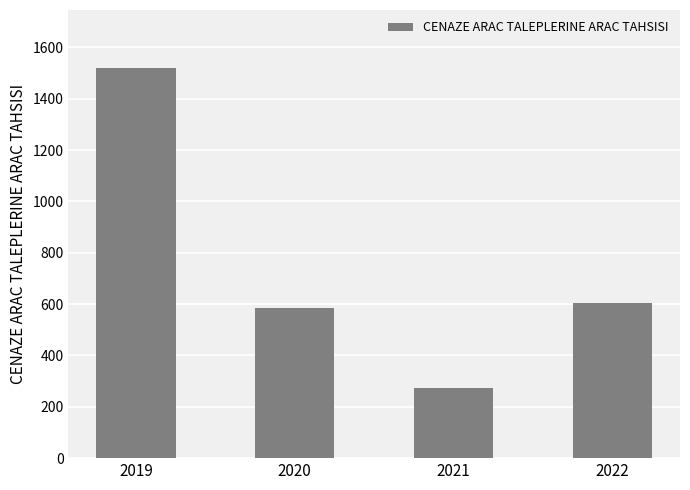

Rank the categories by value from highest to lowest.

2019, 2022, 2020, 2021